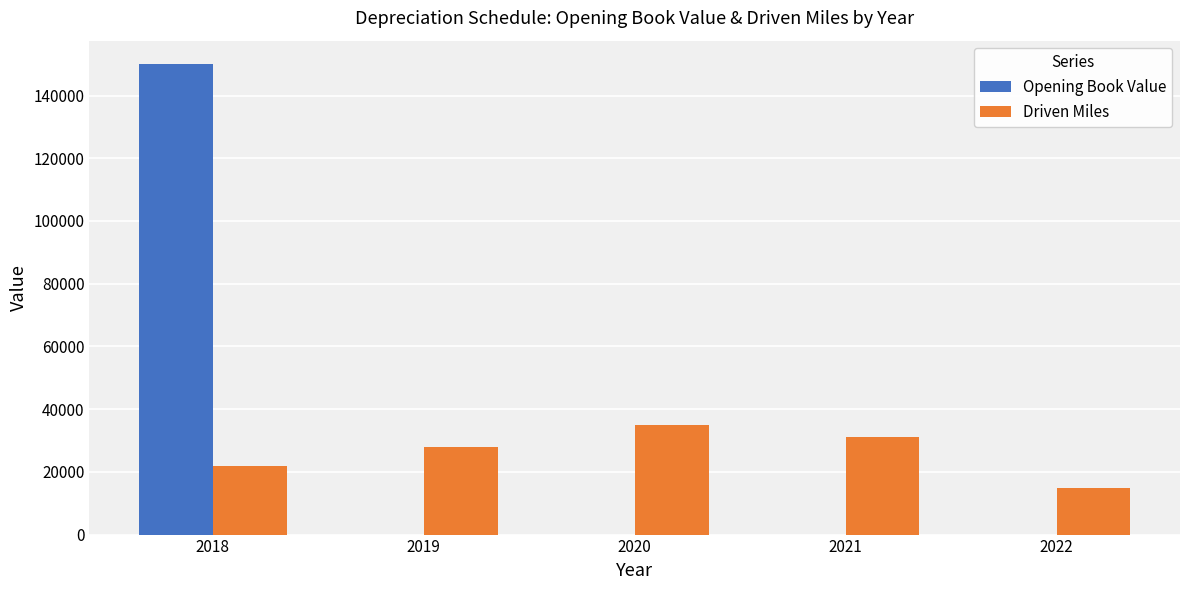

What is the sum of the Opening Book Value values at 2018 and 2021?

150000